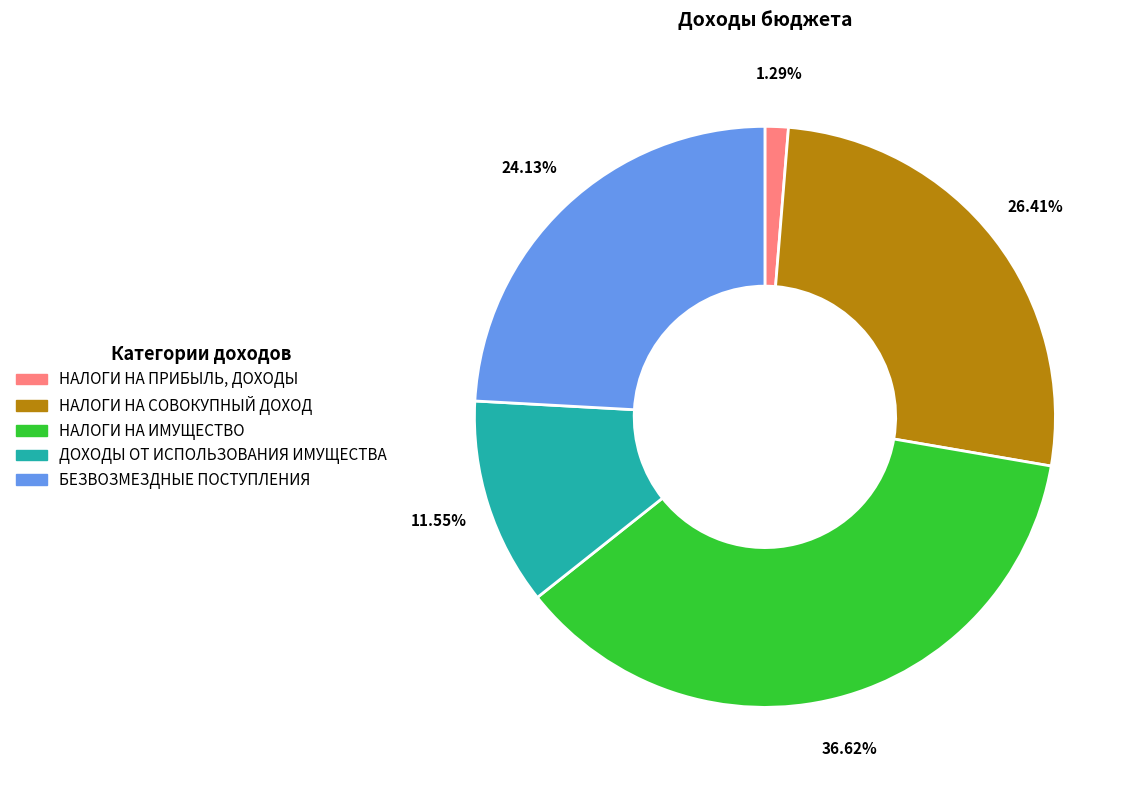

Is it true that НАЛОГИ НА ИМУЩЕСТВО is 24% of the pie?

False